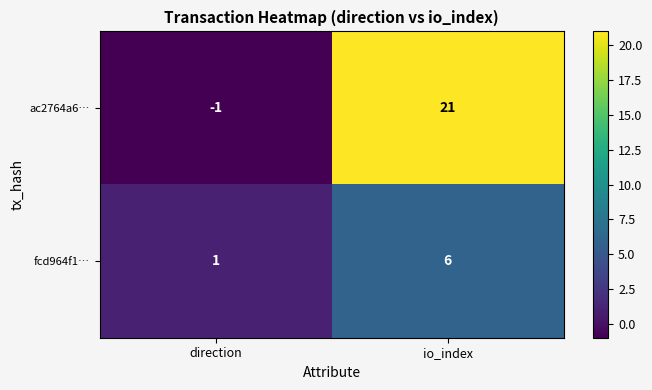

The fcd964f1… series shows 1 at direction. True or false?

True